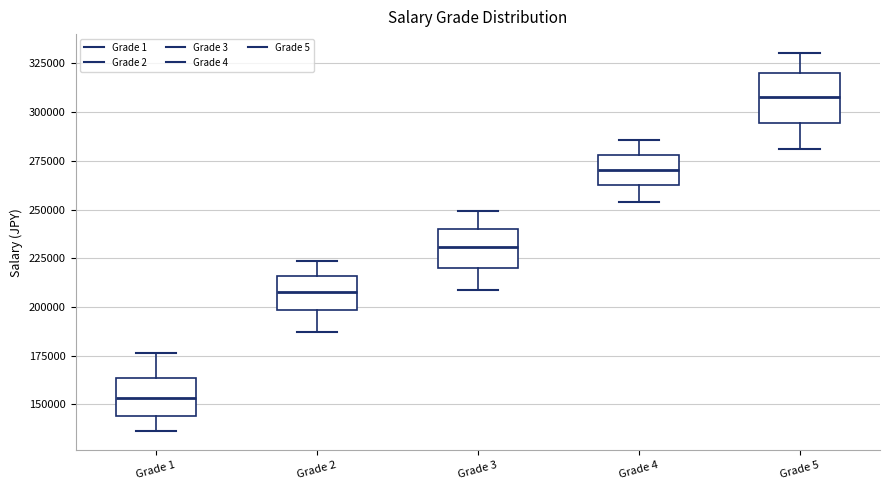

Which box has the lowest median line?

Grade 1